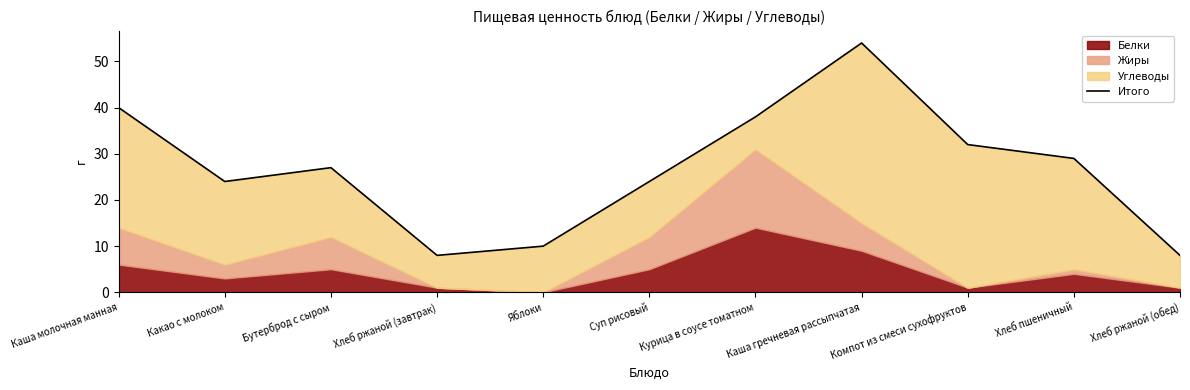

What is the change in value from Какао с молоком to Хлеб ржаной (завтрак)?

-16